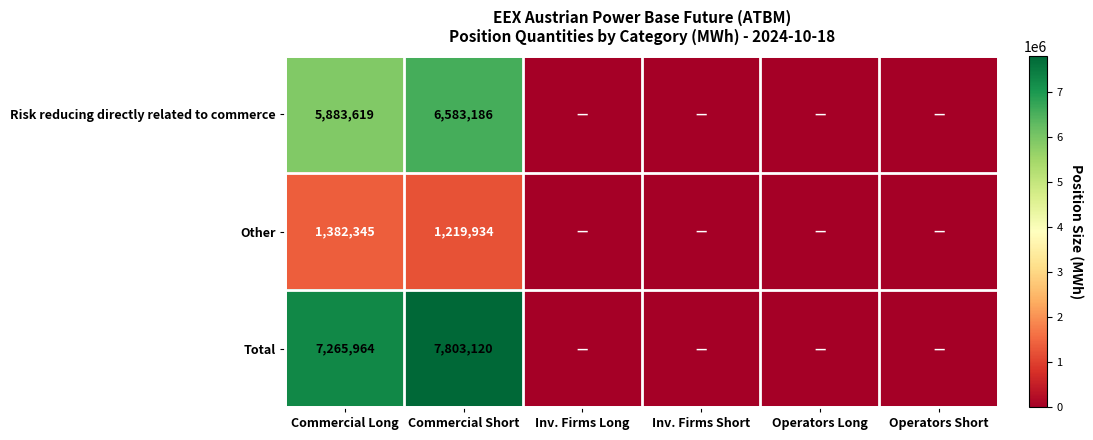

The value of Total at Commercial Short is 2047623. True or false?

False